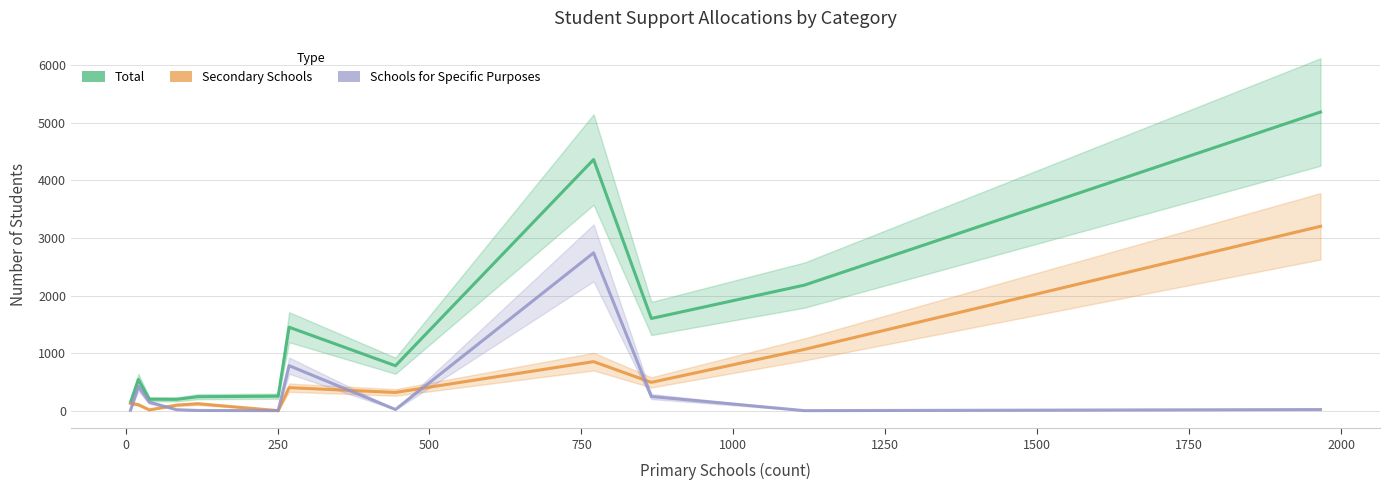

What is the average value of the Schools for Specific Purposes series?

366